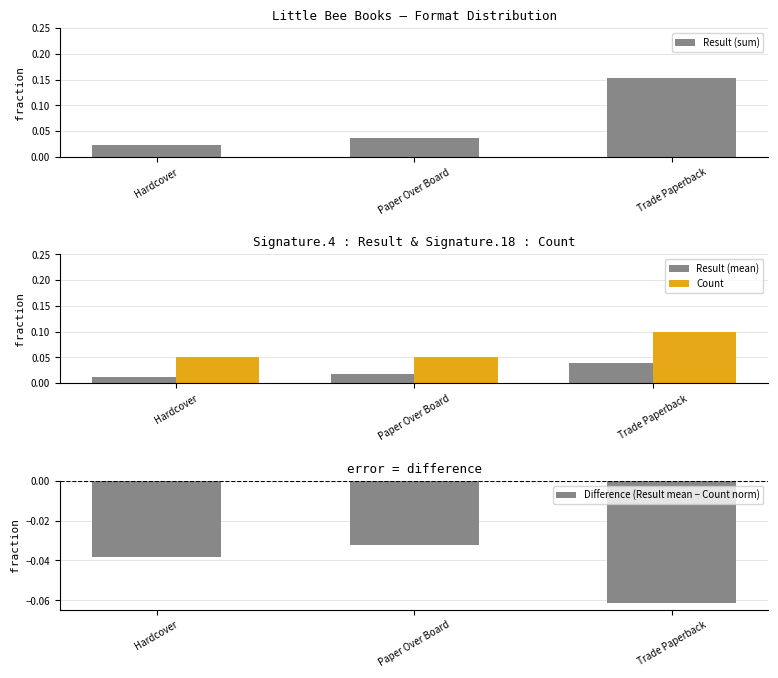

The value of Result (sum) at Trade Paperback is 0.2. True or false?

False